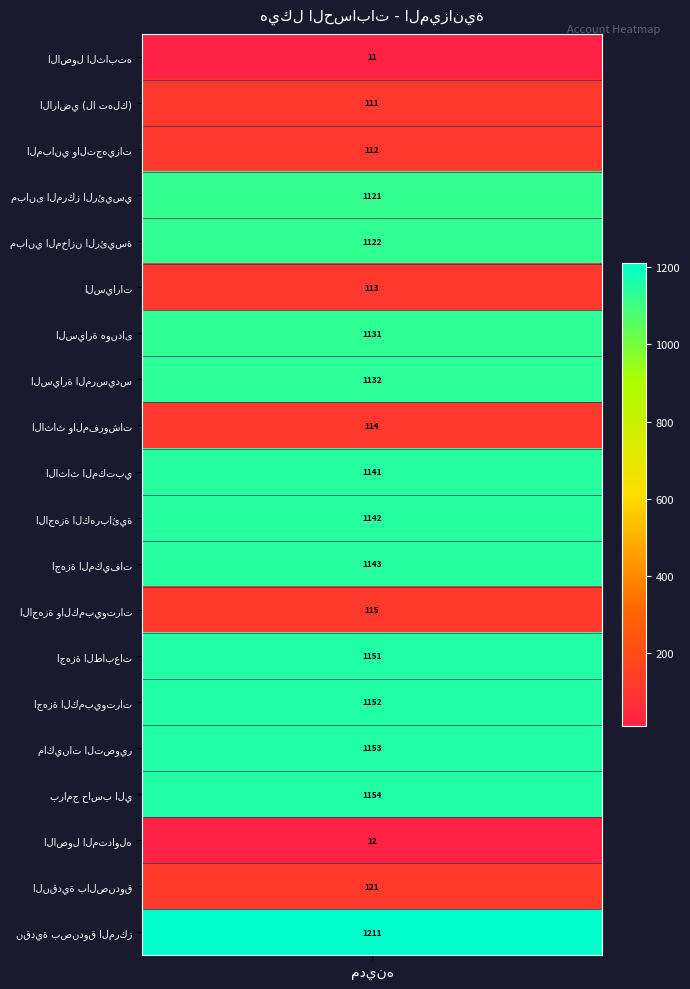

At which label is the value closest to 611?

النقدية بالصندوق